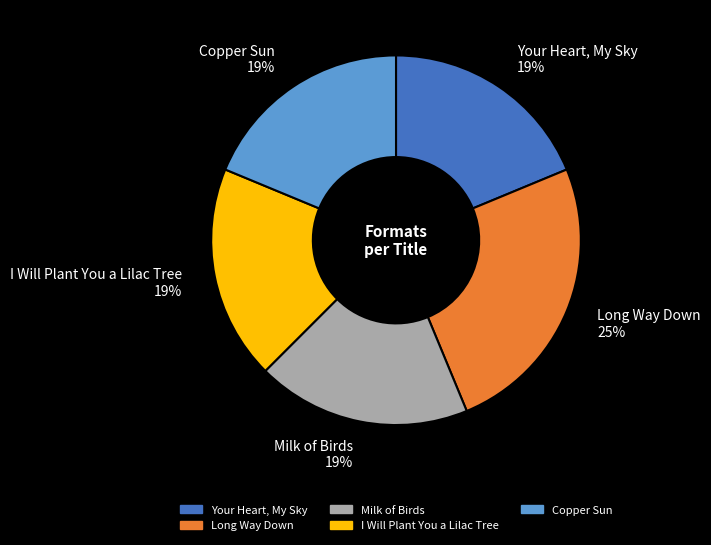

What is the ratio of the value at Milk of Birds 19% to the value at I Will Plant You a Lilac Tree 19%?

1.0